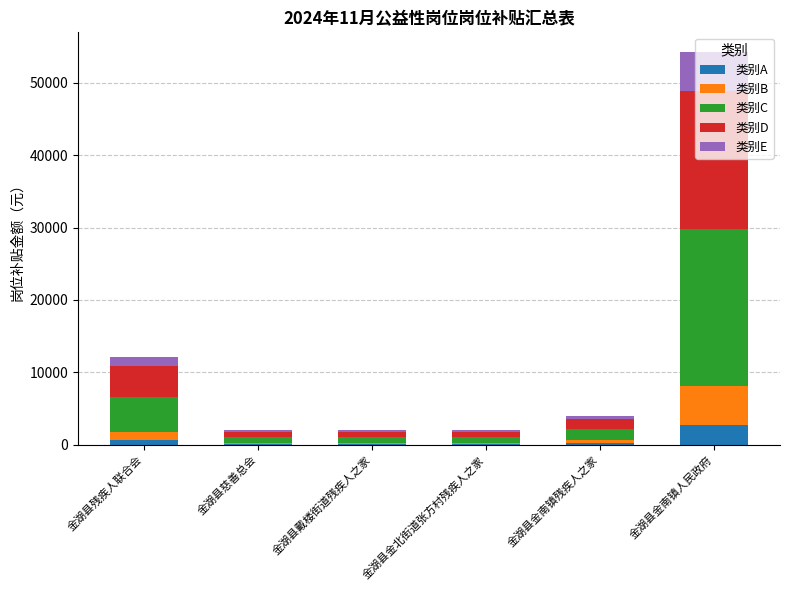

At which category is the sum across all series the highest?

金湖县金南镇人民政府